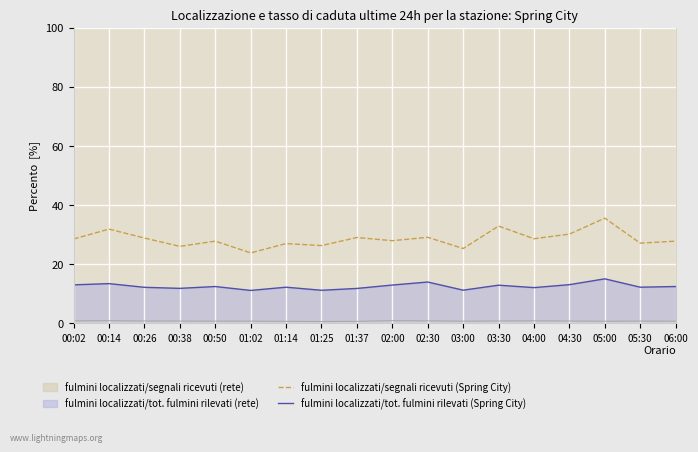

The value of fulmini localizzati/tot. fulmini rilevati (Spring City) at 00:38 is 21.3. True or false?

False